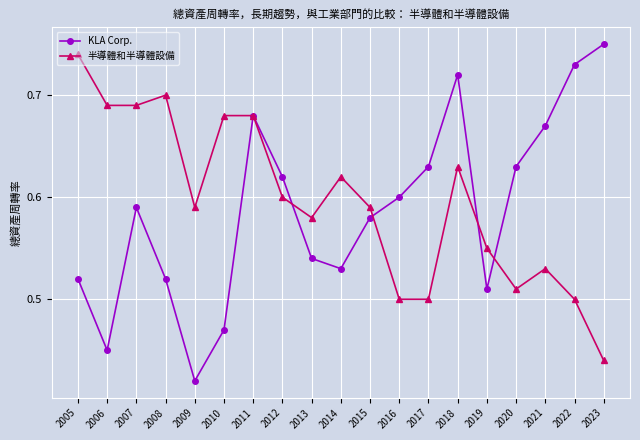

True or false: 半導體和半導體設備 has more than 1 interior local peaks.

True